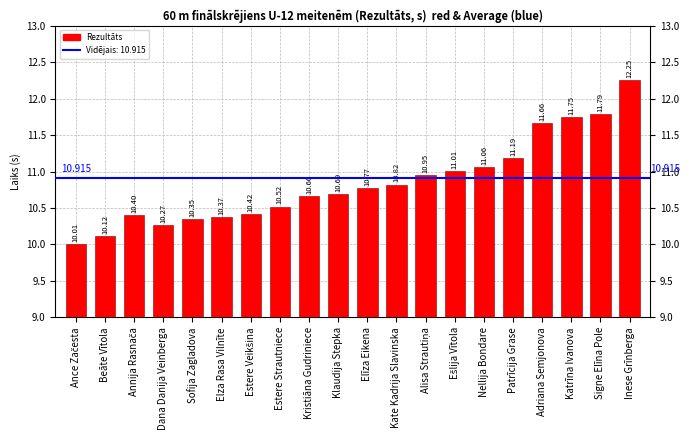

Which label corresponds to the largest value in the chart?

Inese Grīnberga